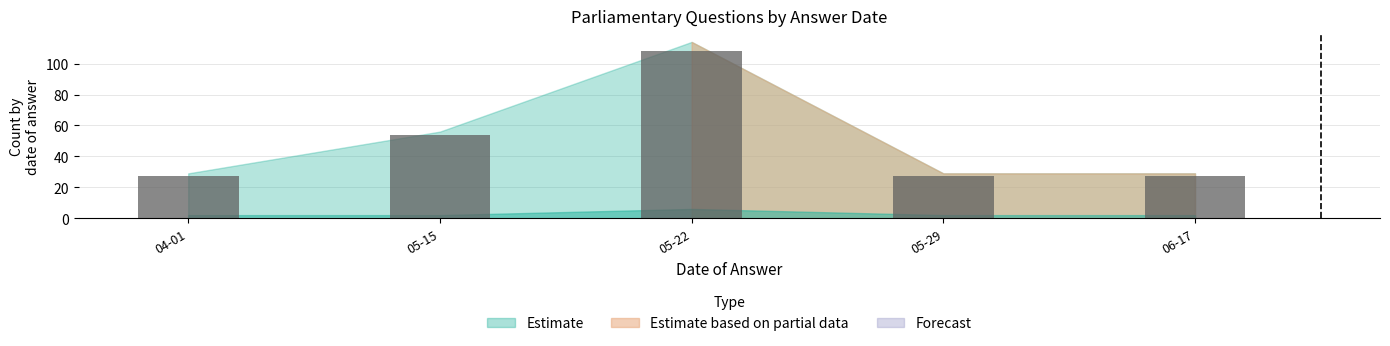

The value at 05-15 is 31. True or false?

False